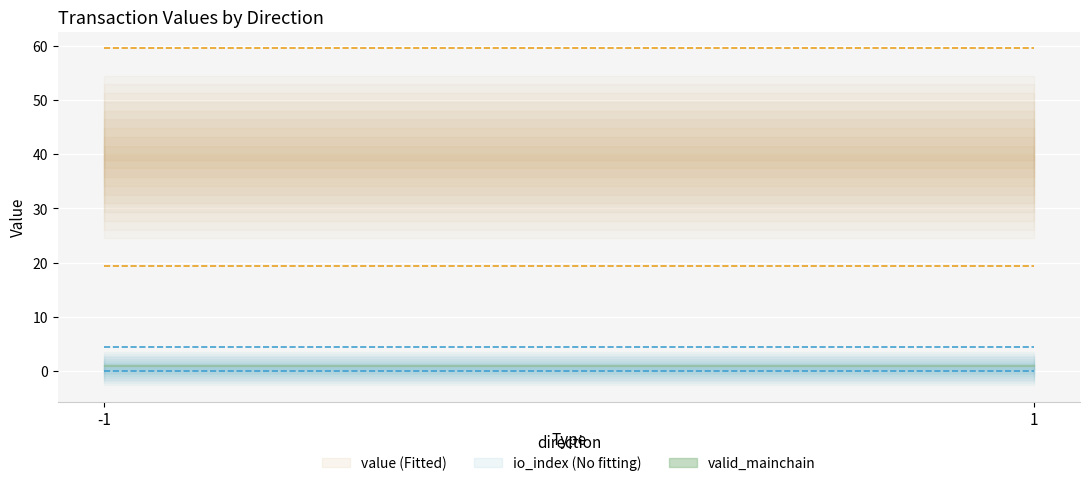

Is it true that valid_mainchain equals 1.6 at 1?

False